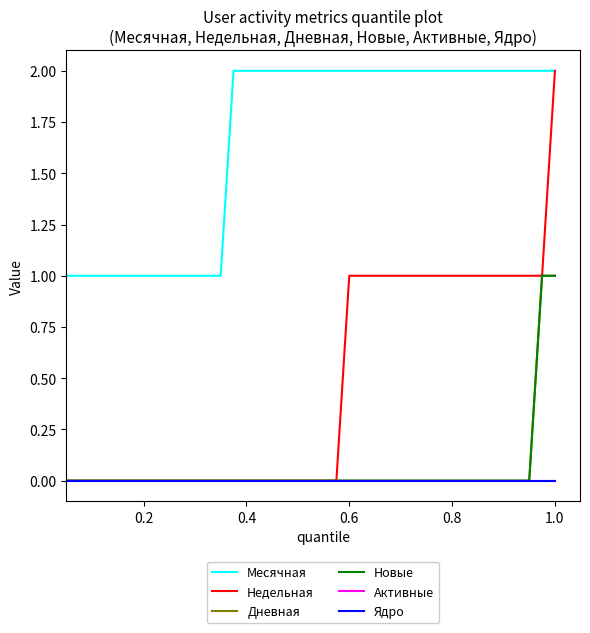

Does the chart have visible grid lines?

No